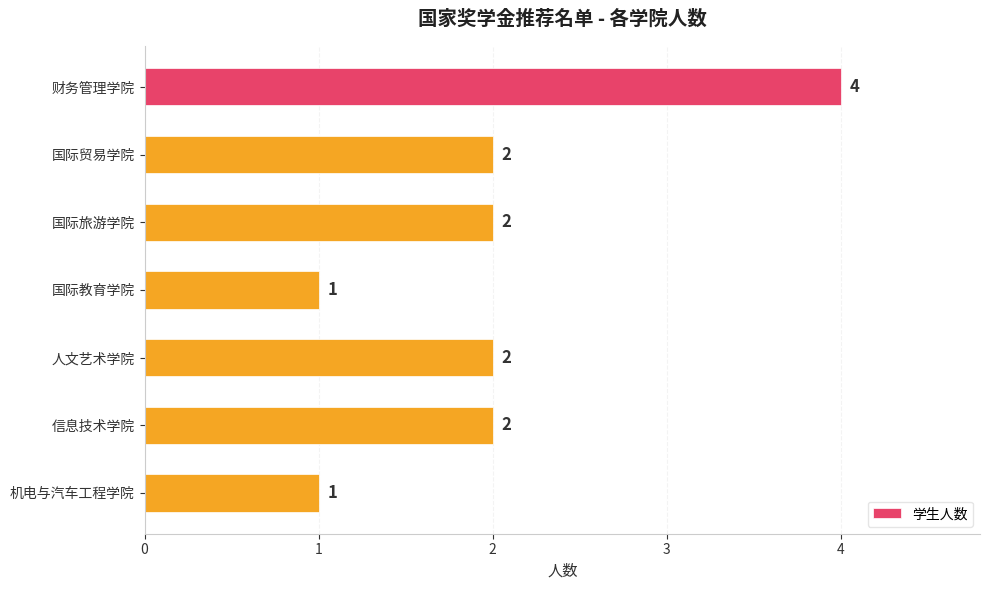

What is the label of the 7th bar from the top?

机电与汽车工程学院